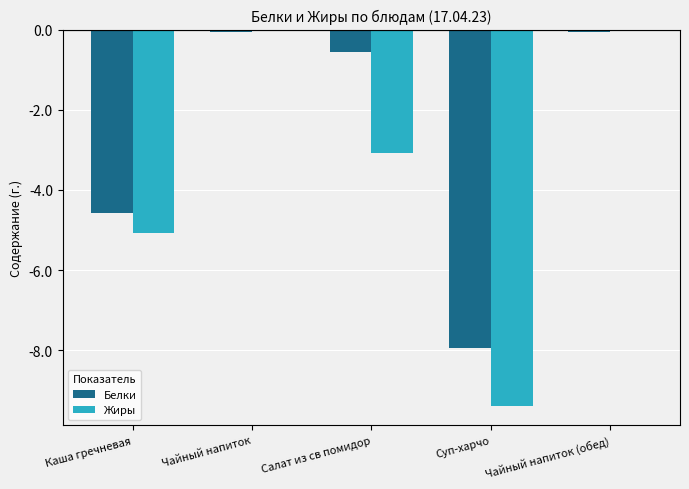

What is the sum of the Жиры values at Суп-харчо and Салат из св помидор?

-12.5